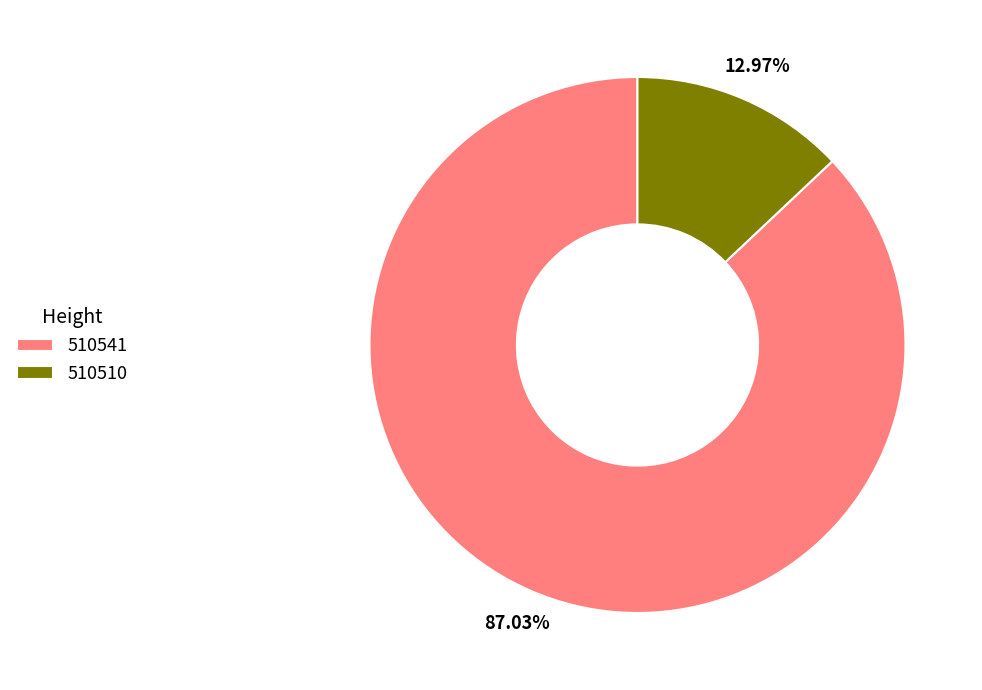

Does 510541 account for over 50% of the chart?

Yes